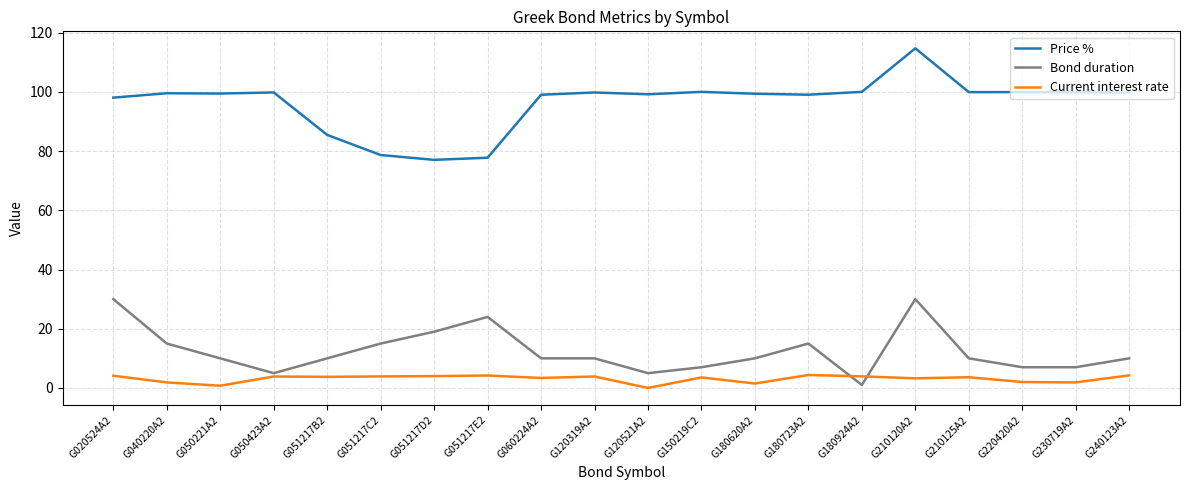

What is the spread (max minus min) of values at G051217E2?

73.6